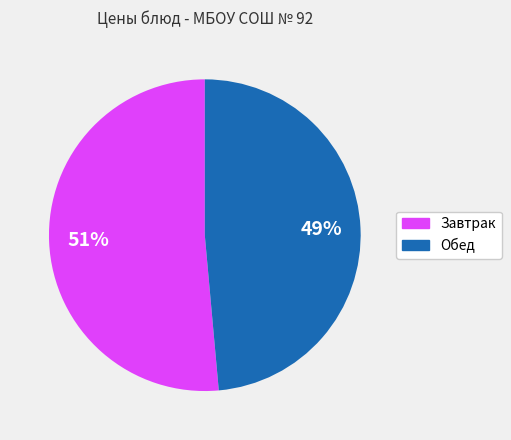

To the nearest percent, what is the average slice percentage?

50%